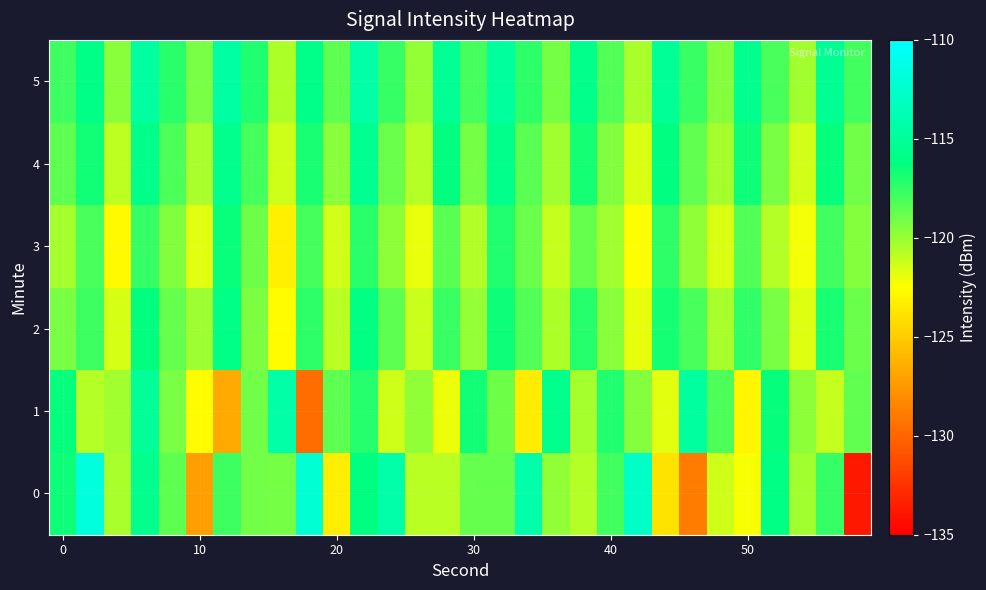

What is the maximum value shown in the chart?

-111.7